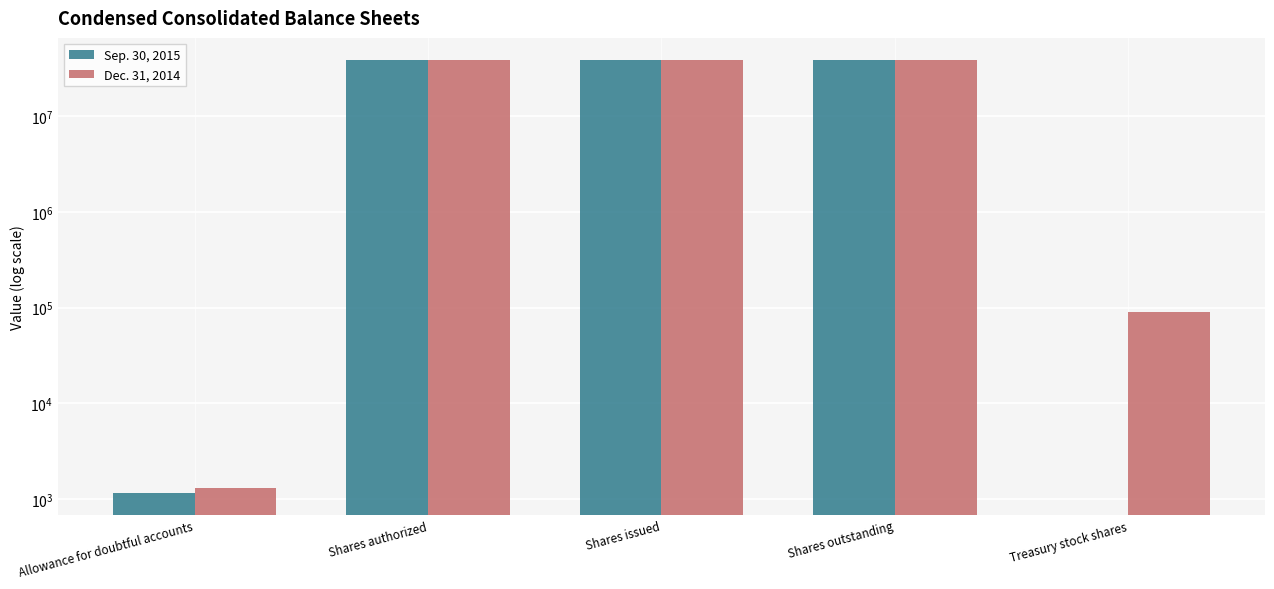

Rank the series by their average value, from highest to lowest.

Dec. 31, 2014, Sep. 30, 2015